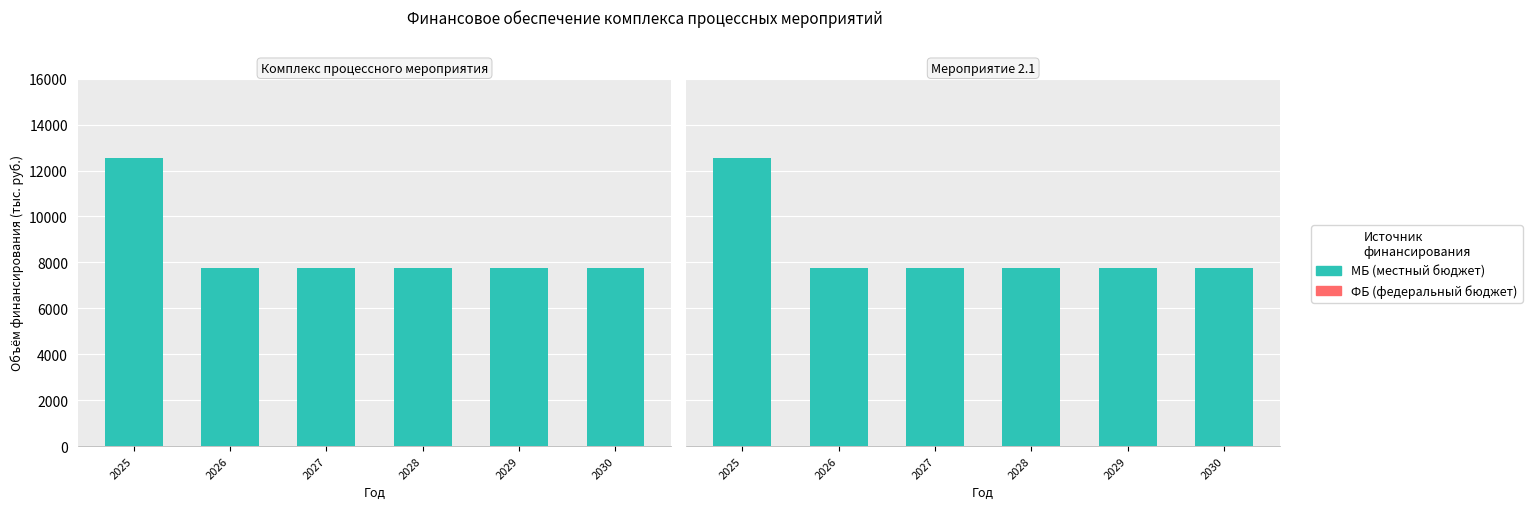

Is the value of МБ at 2026 greater than the value of ФБ at 2027?

Yes